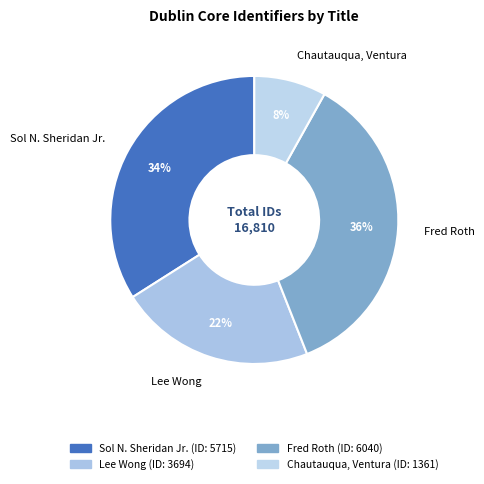

Rank the categories by value from lowest to highest.

Chautauqua, Ventura, Lee Wong, Sol N. Sheridan Jr., Fred Roth